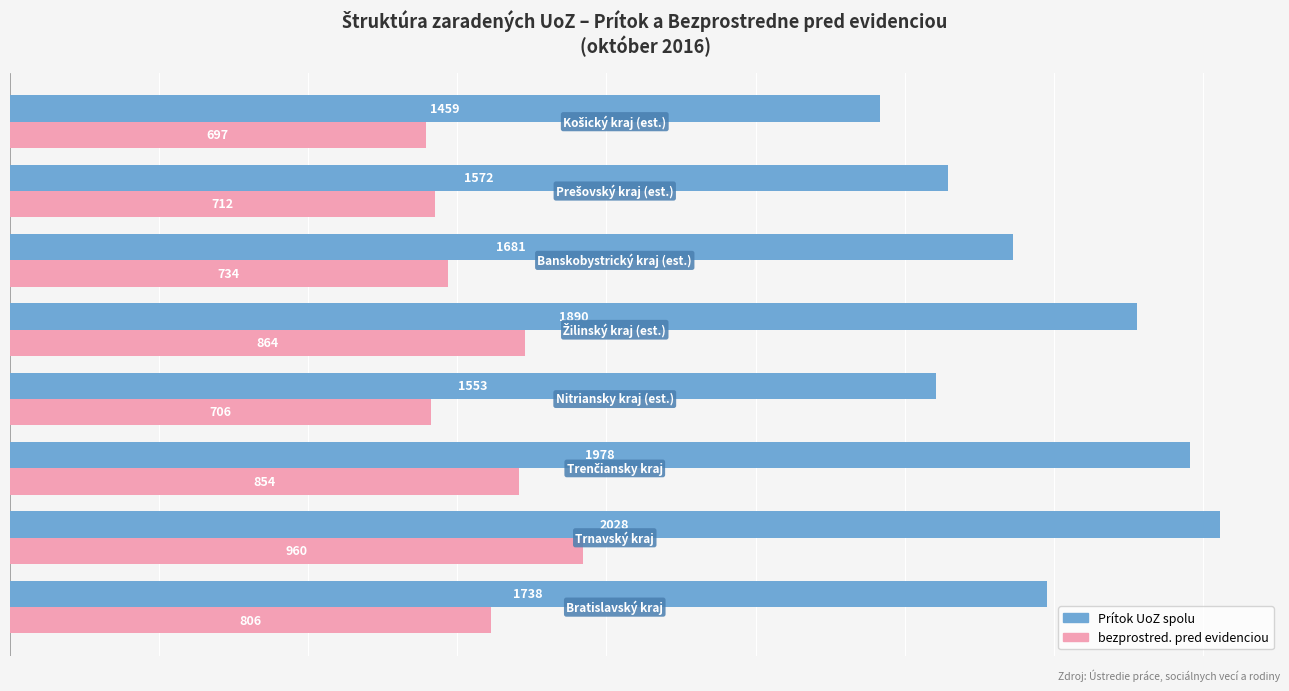

At how many categories does at least one series exceed 1421?

8